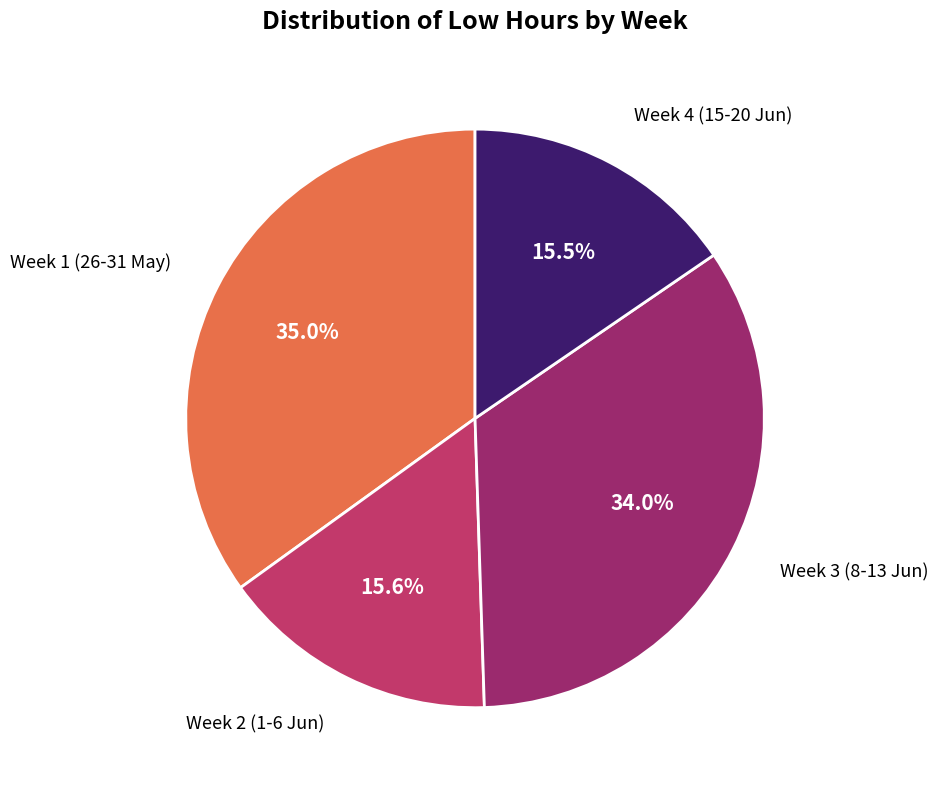

Is there any slice that represents more than half of the pie?

No